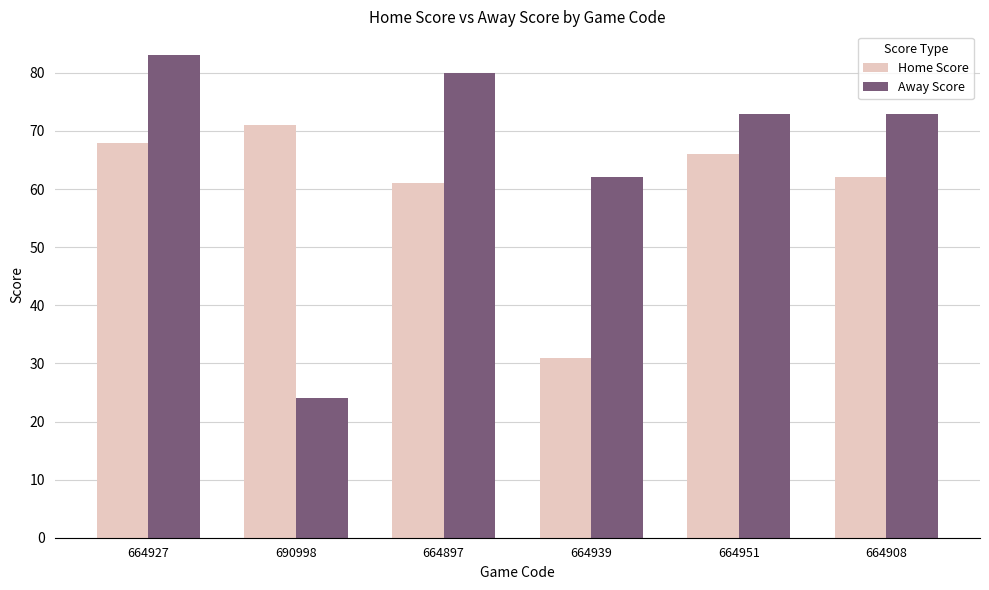

What is the approximate value of Home Score at 690998?

71